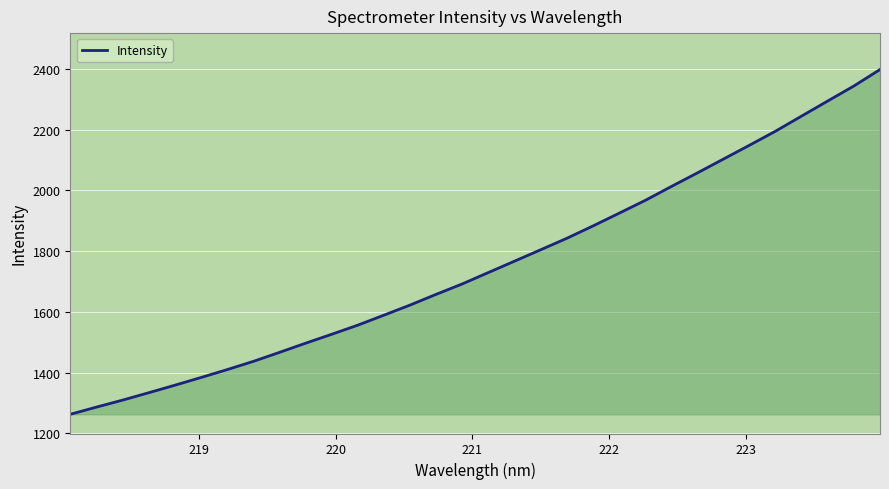

What is the difference between the maximum and minimum values?

1135.0